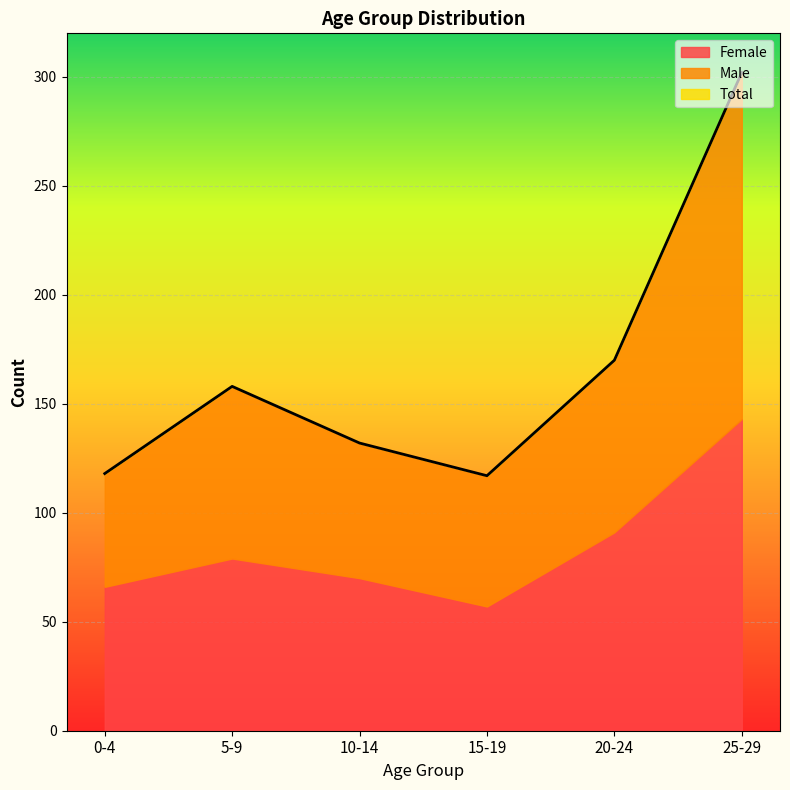

At which category does the chart reach its peak across all series?

25`29